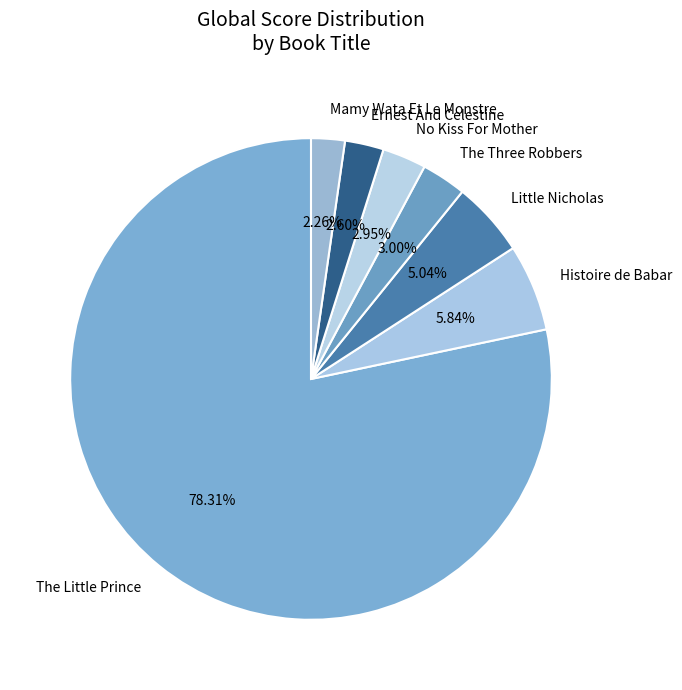

To the nearest percent, what portion does Little Nicholas represent?

5%